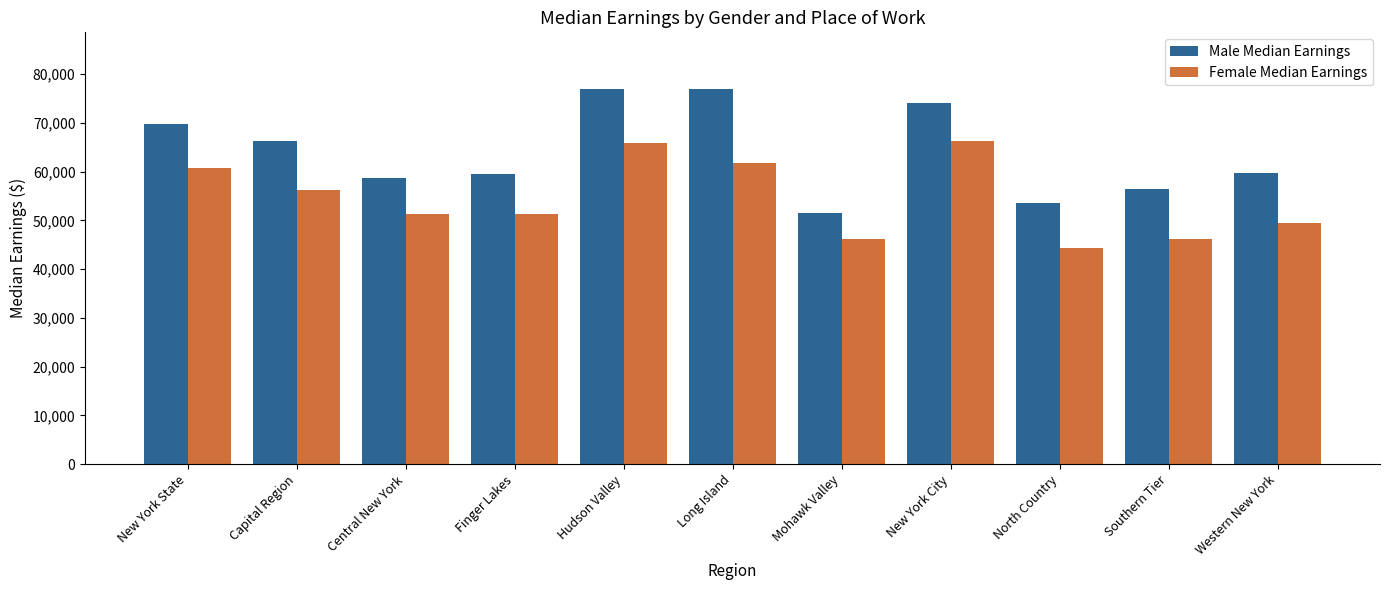

What is the smallest value displayed?

44274.4